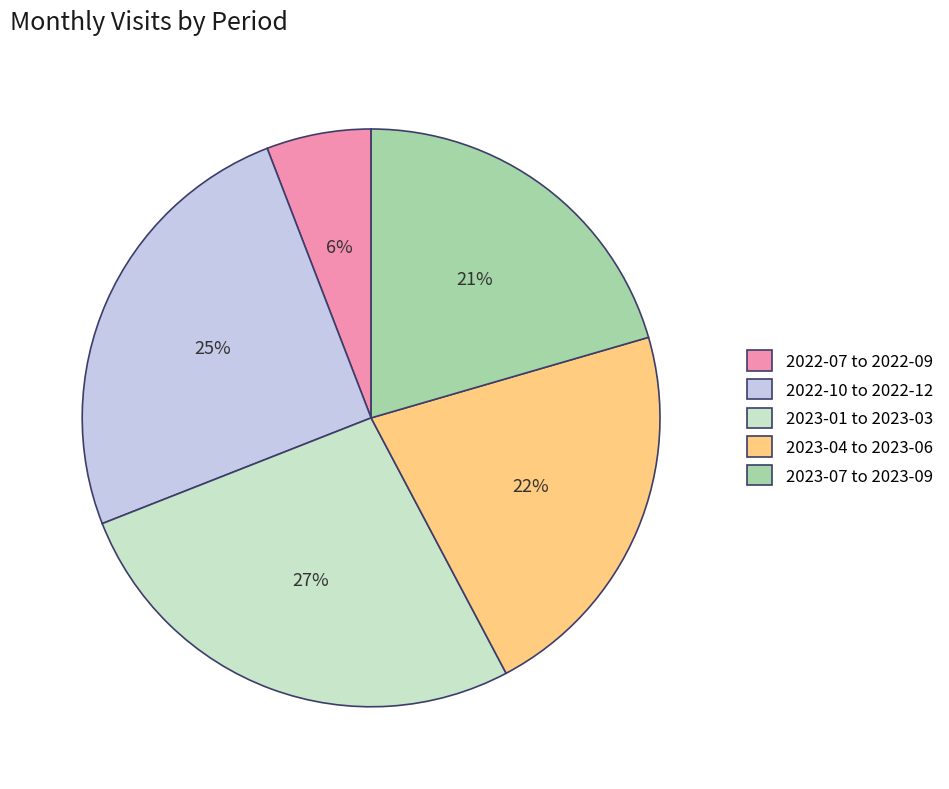

How many slices are in this pie chart?

5